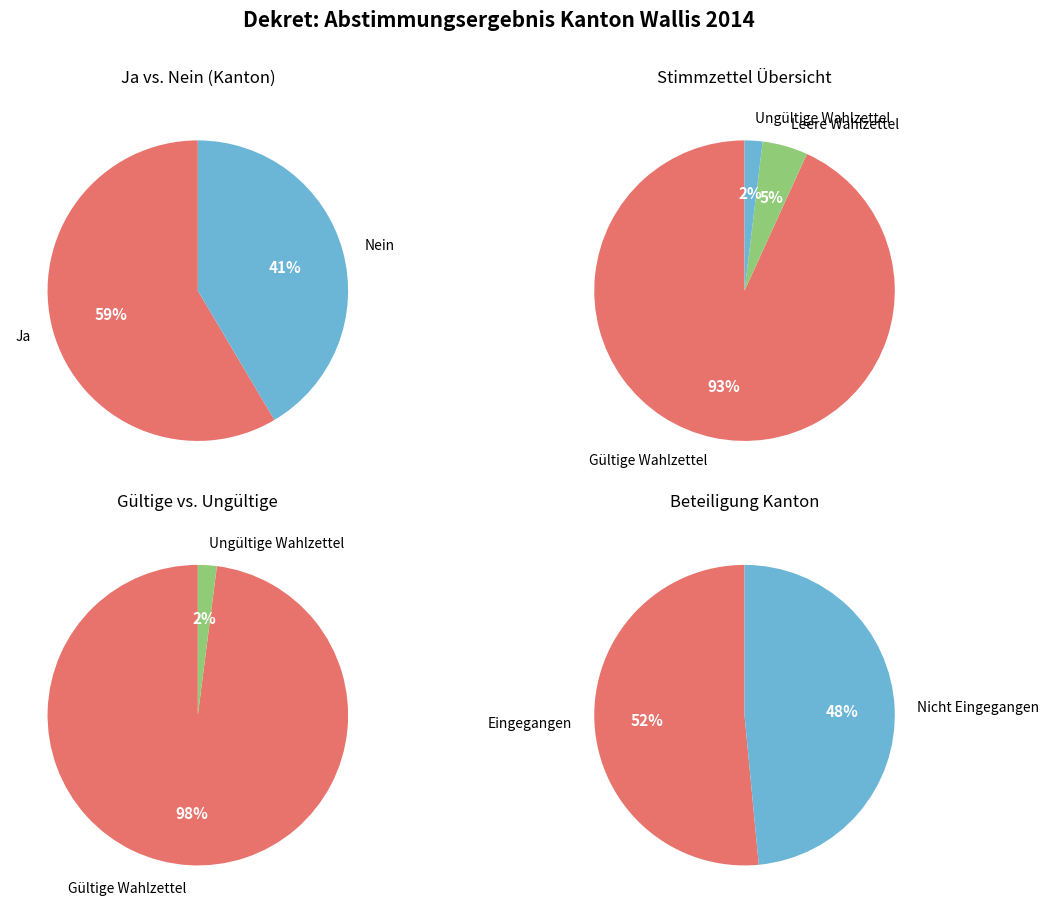

What is the largest slice in the pie chart?

Ja